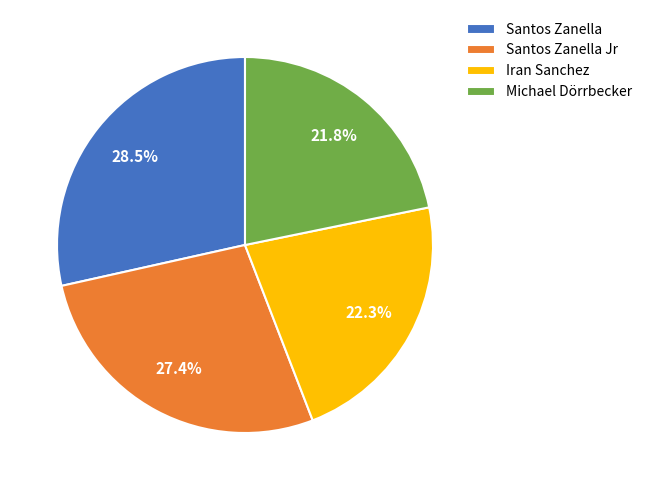

Which category has the smallest portion of the pie?

Michael Dörrbecker